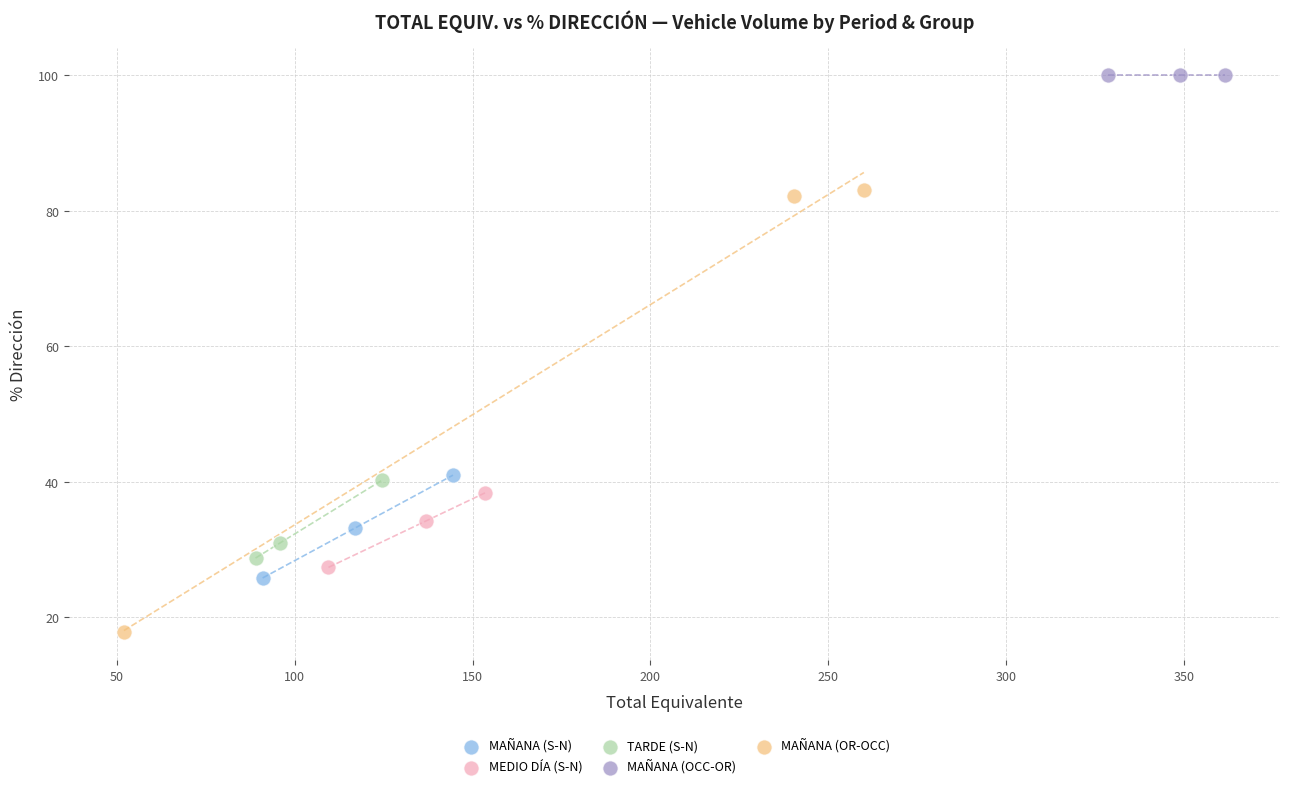

Which series reaches the minimum Y coordinate?

MAÑANA (OR-OCC)